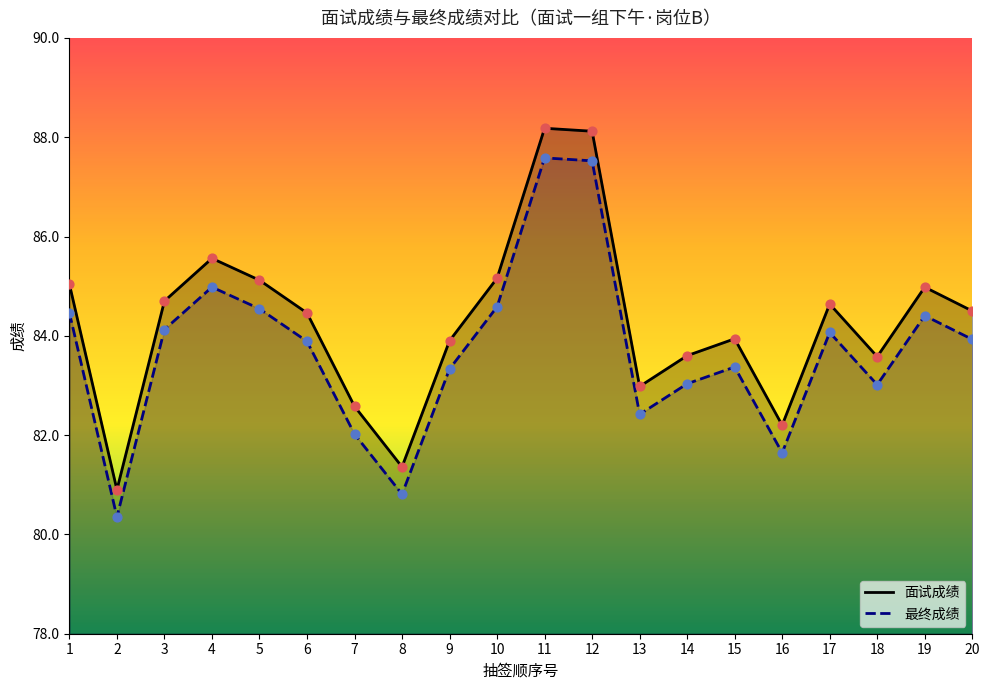

What is the total value across all series at 2?

322.5